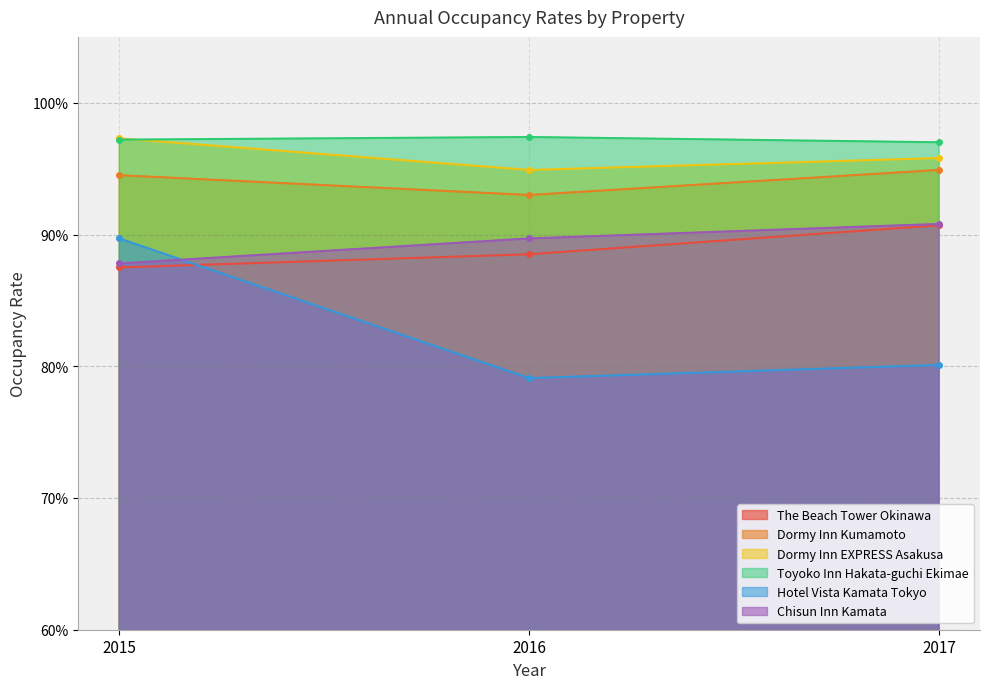

Is the value of Dormy Inn Kumamoto at 2016 greater than the value of Chisun Inn Kamata at 2017?

Yes